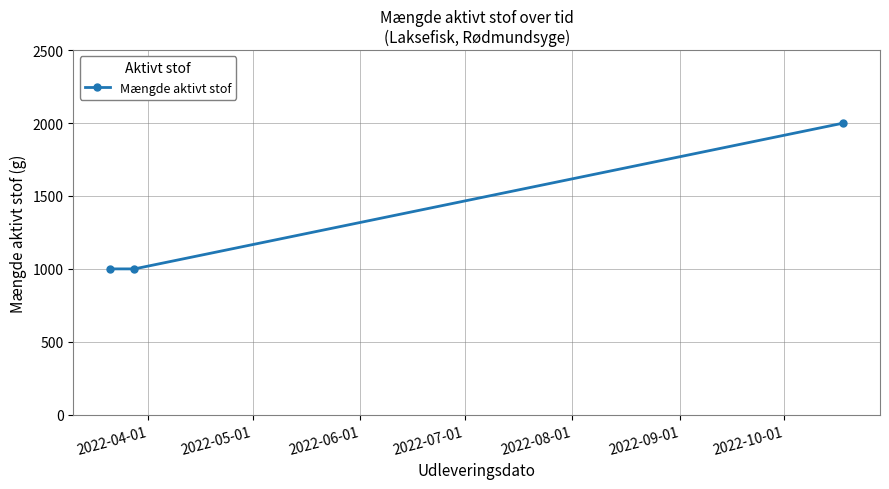

Reading left to right, transcribe all the data shown in this chart.

1000	1000	2000